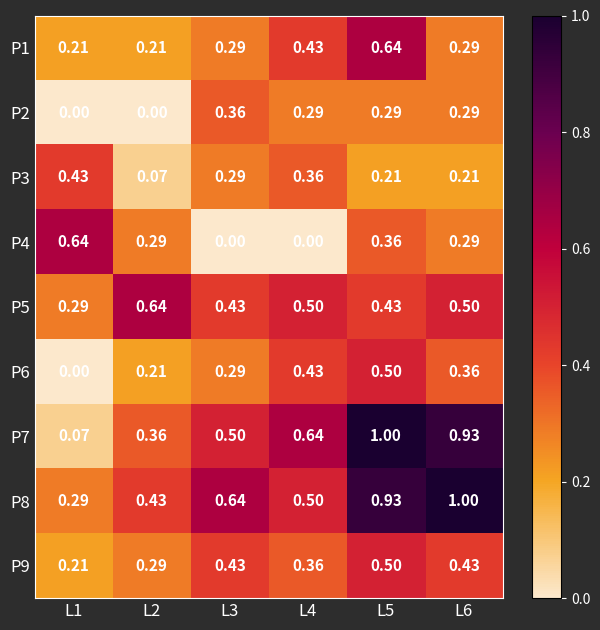

At how many categories does at least one series exceed 0?

6